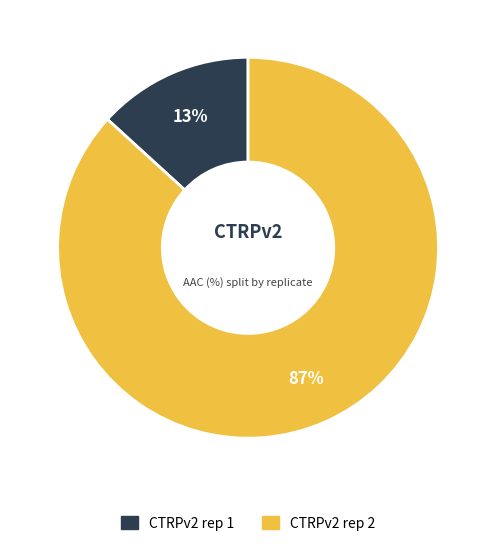

Is it true that CTRPv2 rep 2 is 82% of the pie?

False